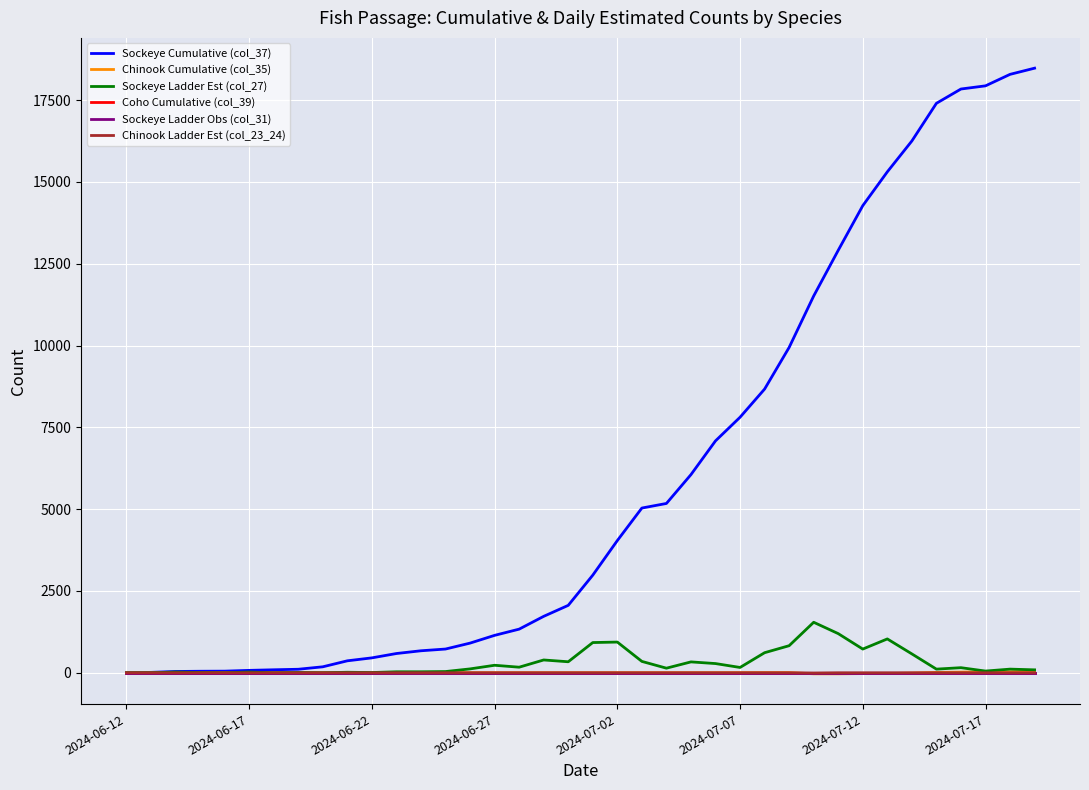

Does the chart have visible grid lines?

Yes